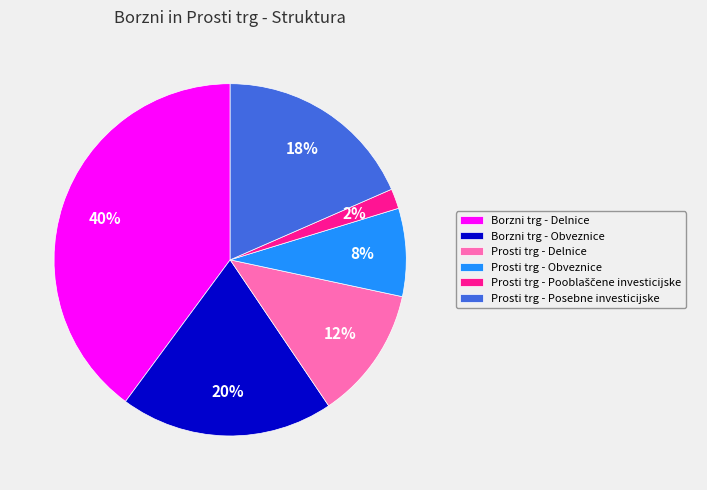

How many slices are in this pie chart?

6